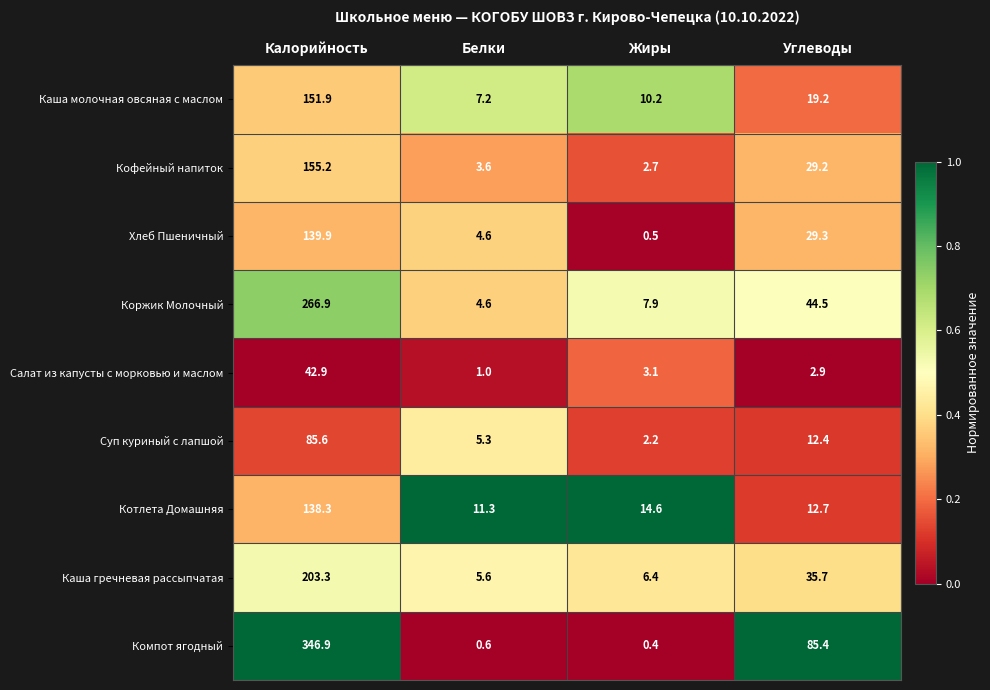

Rank the series by their maximum value, from highest to lowest.

Компот ягодный, Коржик Молочный, Каша гречневая рассыпчатая, Кофейный напиток, Каша молочная овсяная с маслом, Хлеб Пшеничный, Котлета Домашняя, Суп куриный с лапшой, Салат из капусты с морковью и маслом